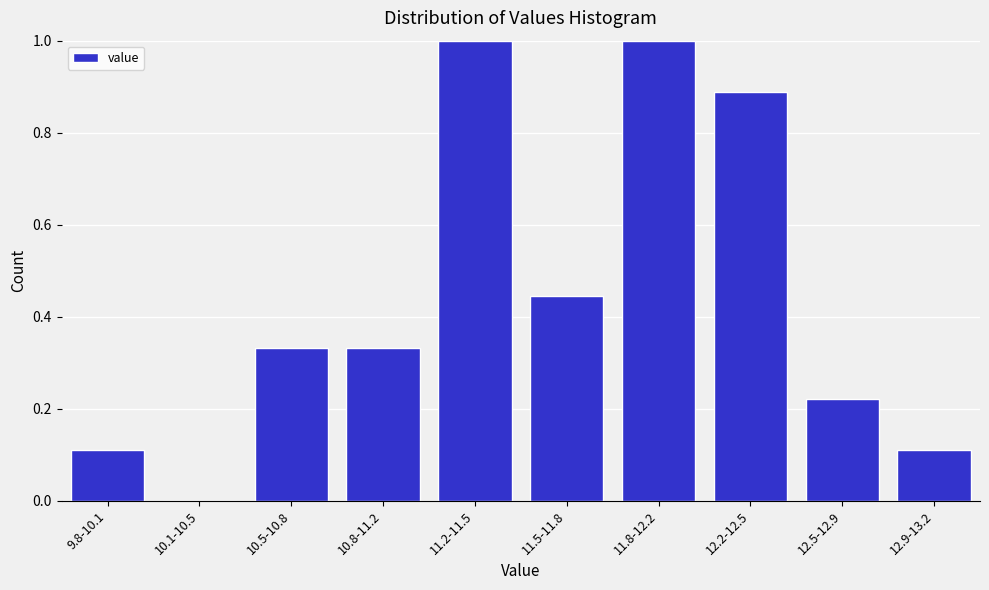

Between 11.8-12.2 and 12.2-12.5, which is larger?

11.8-12.2